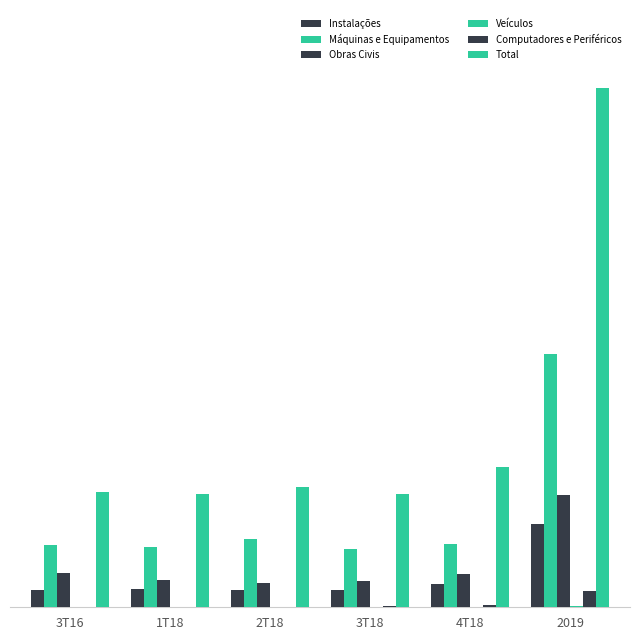

Reading left to right, extract all data points from this chart.

Instalações: 10.8	11.4	10.7	10.5	14.3	51.5
Máquinas e Equipamentos: 38.3	37.2	42.1	36.2	38.9	156.6
Obras Civis: 21.0	16.6	15.2	16.0	20.3	69.3
Veículos: 0.1	0.0	0.0	0.0	0.1	0.6
Computadores e Periféricos: 0.3	0.2	0.3	0.5	1.6	9.8
Total: 71.1	70.3	74.4	70.0	86.5	321.3